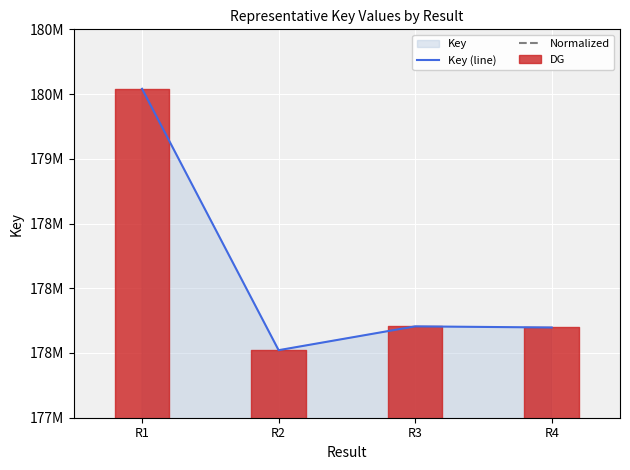

Read the Key (line) value at R2.

177521669.0